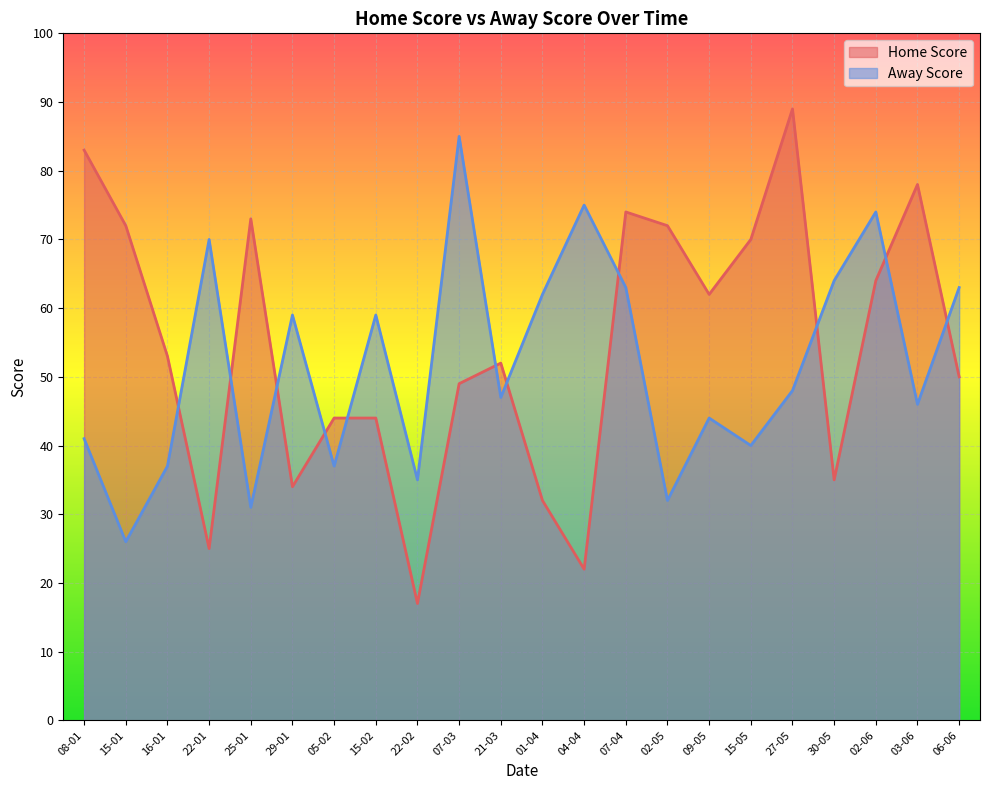

What is the maximum value shown in the chart?

89